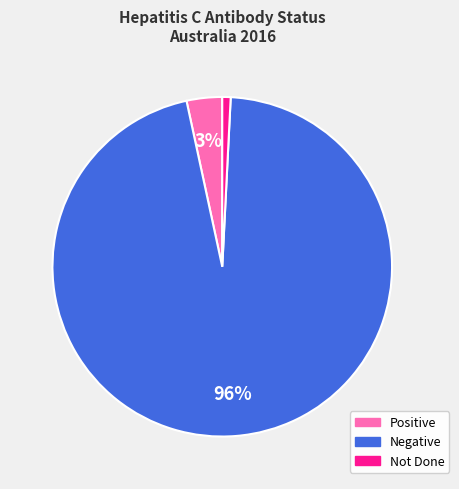

To the nearest percent, what is the average slice percentage?

33%